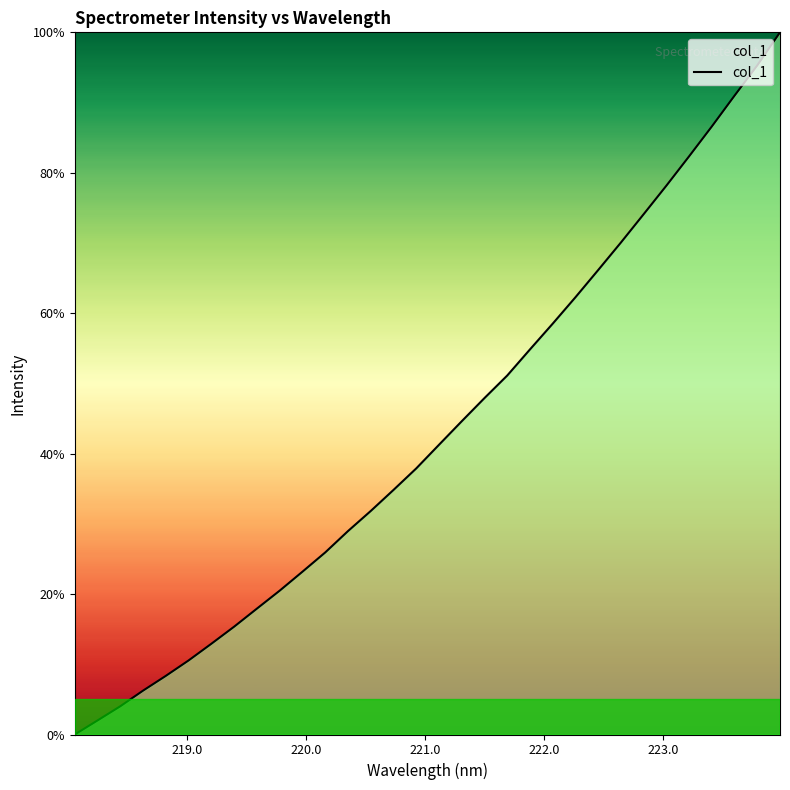

What is the maximum value shown in the chart?

100.0